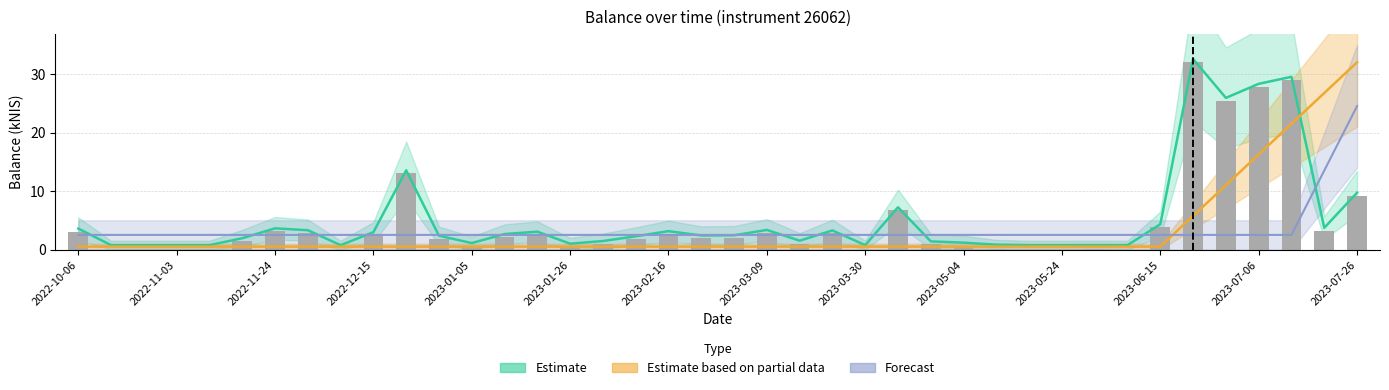

The value of Estimate based on partial data at 2023-06-01 is 0.8. True or false?

False